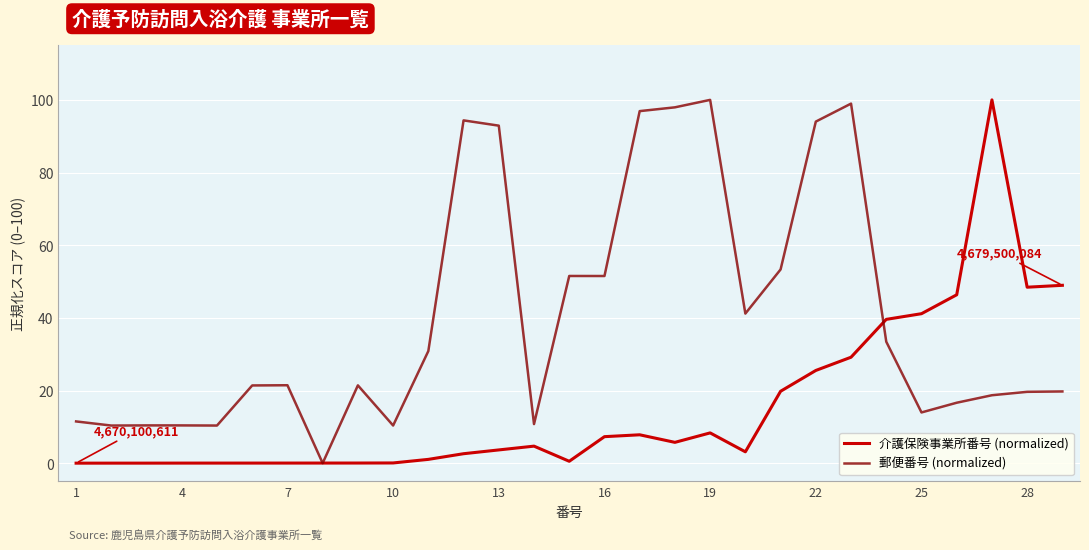

Count the number of data series in this chart.

2